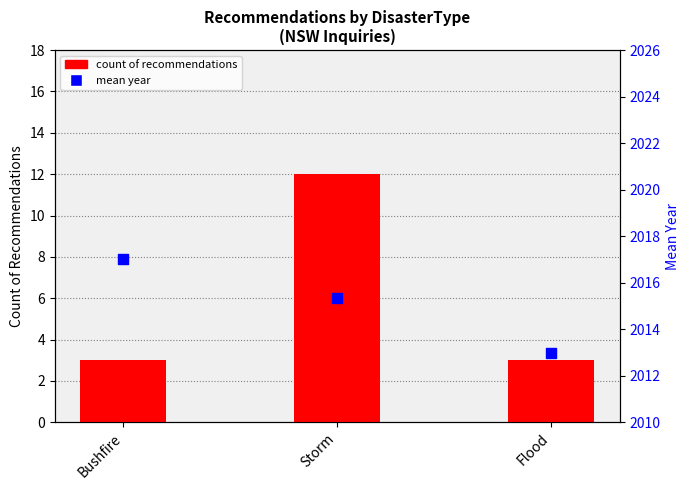

Which series contains the lowest Y value?

Count of Recommendations